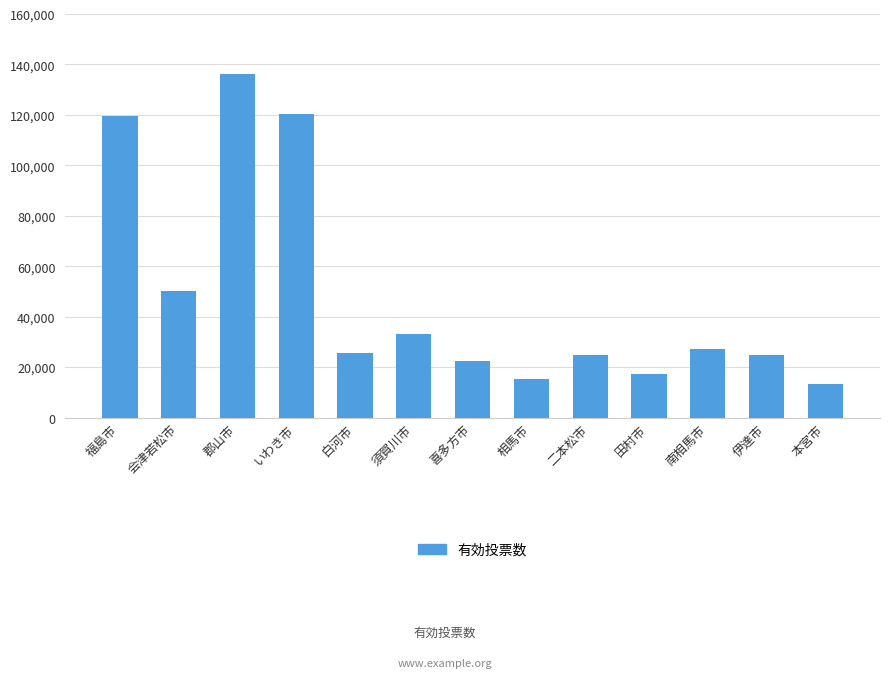

What is the difference between the second highest and minimum values?

106782